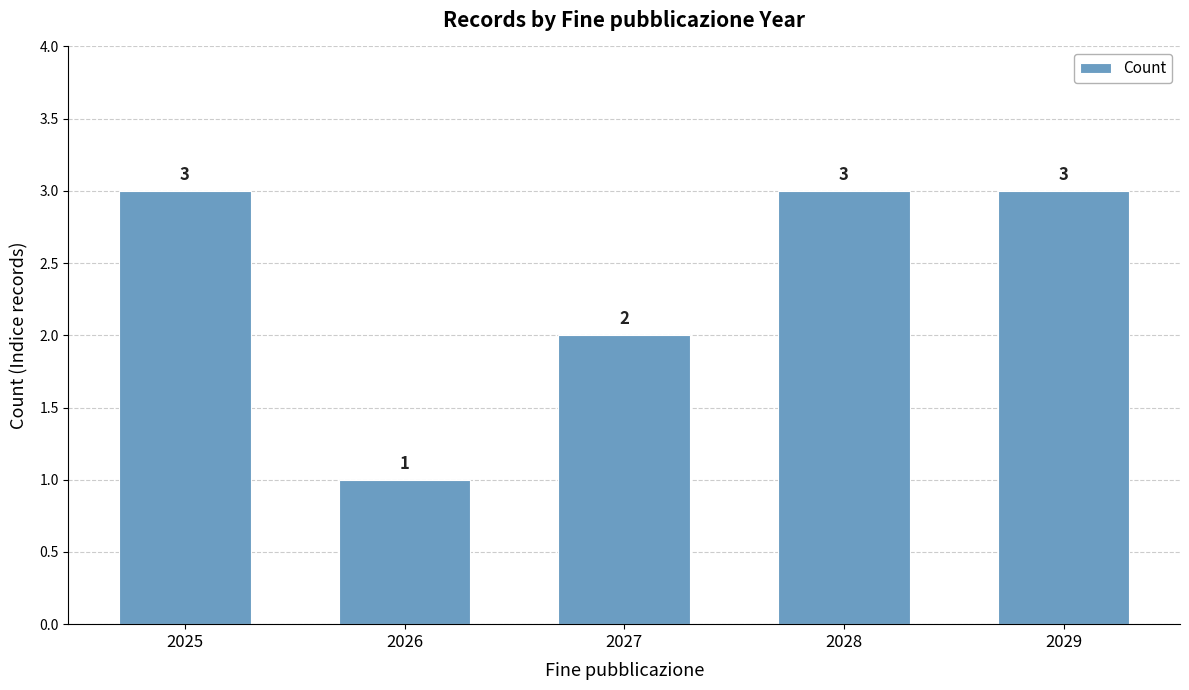

What is the average value?

2